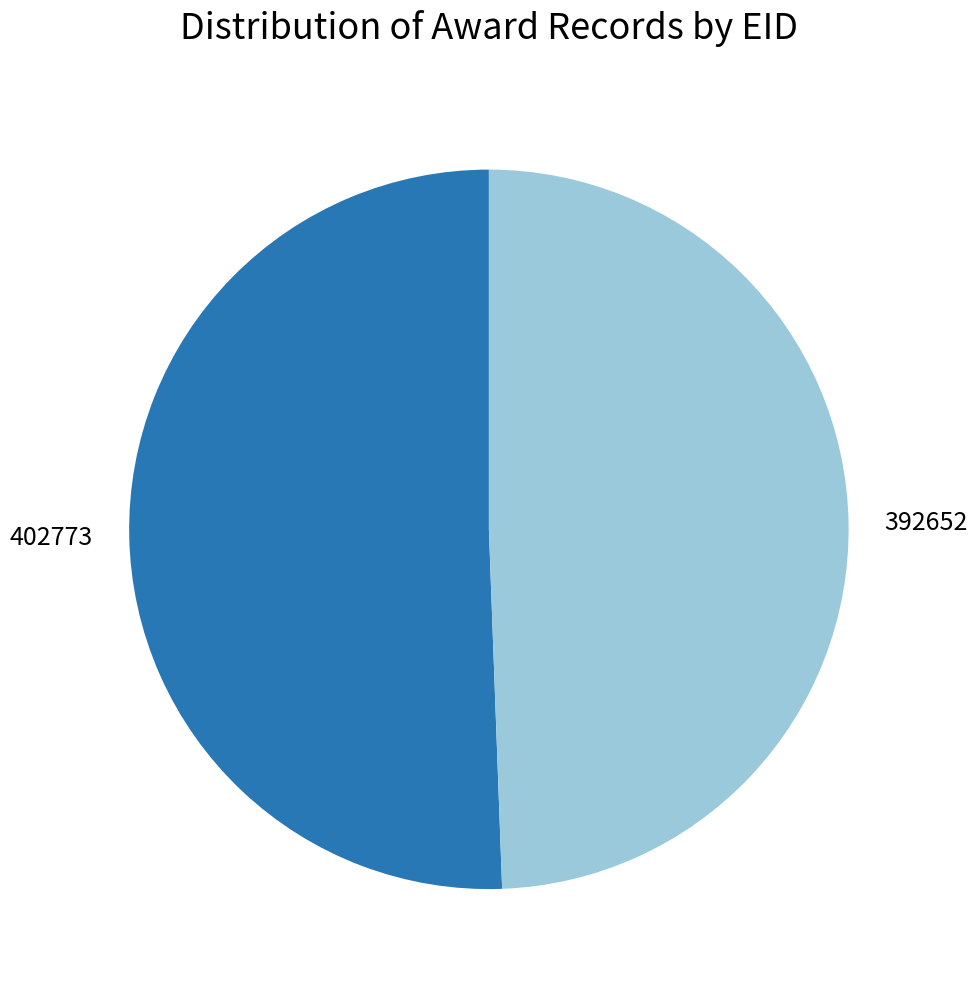

Between 402773 and 392652, which is larger?

402773